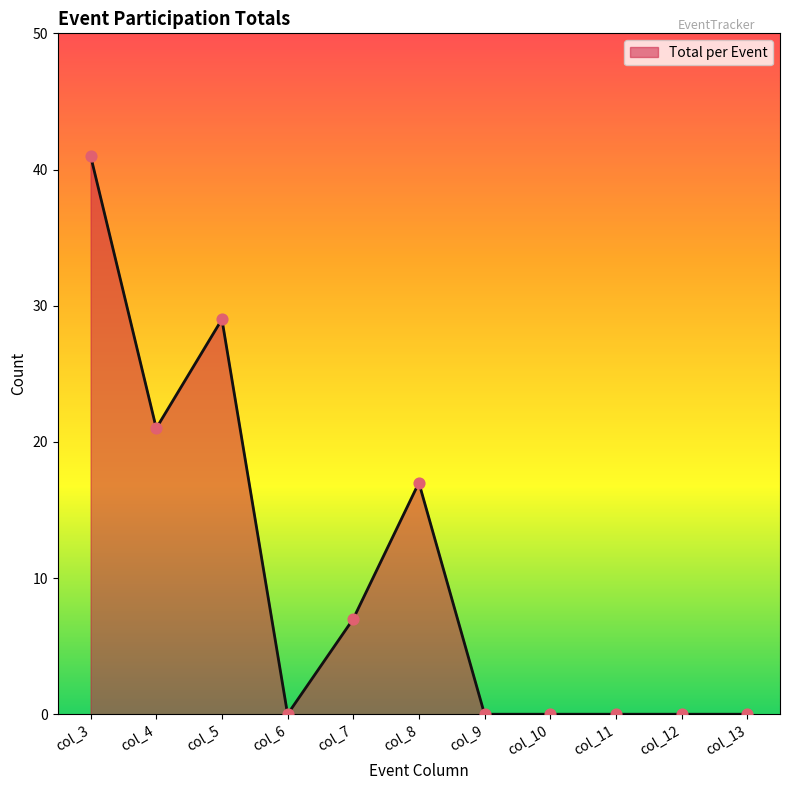

Between col_11 and col_3, which is larger?

col_3